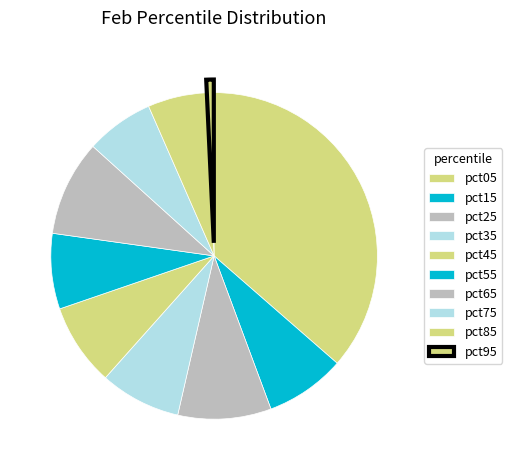

The pct55 slice represents 7% of the pie. True or false?

True